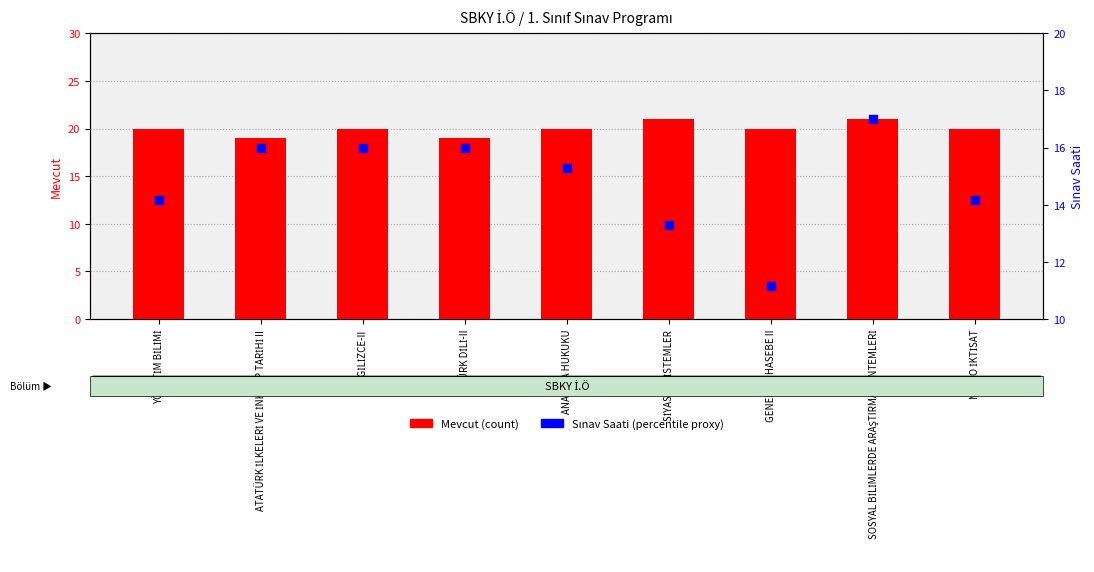

Which series has the largest Y range (max minus min)?

Sınav Saati (percentile proxy)